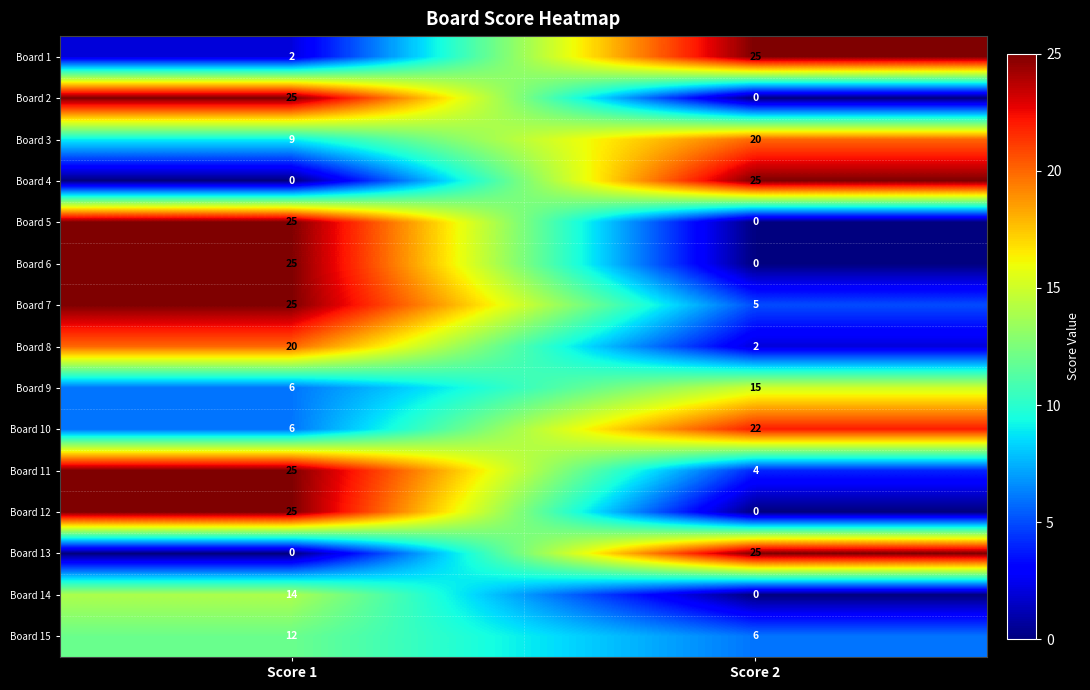

True or false: Board 4 has a value of 7 at Score 2.

False